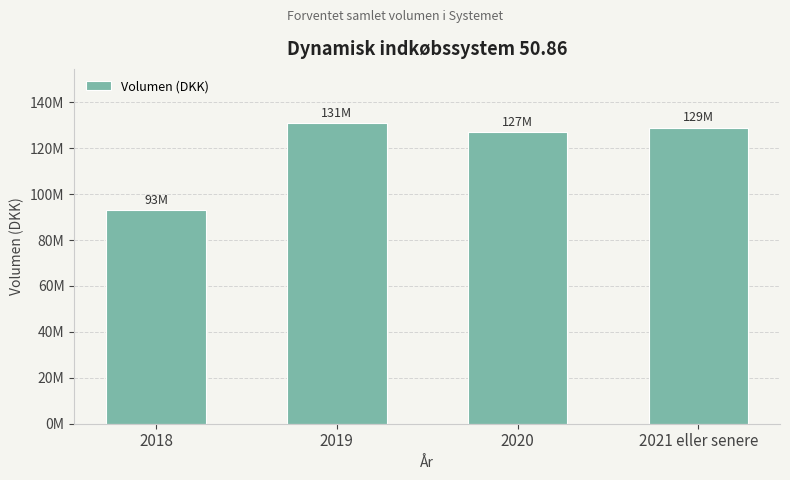

How many bars are there in total?

4